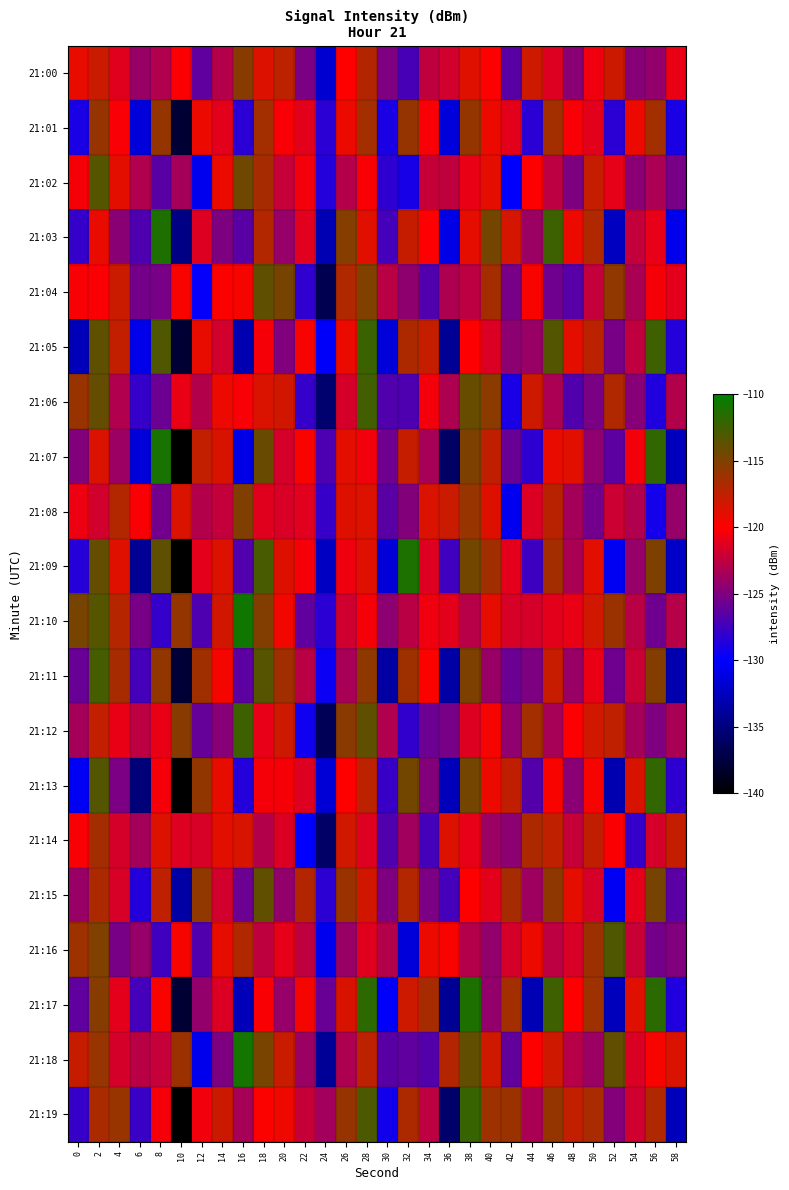

At which category is the sum across all series the highest?

2